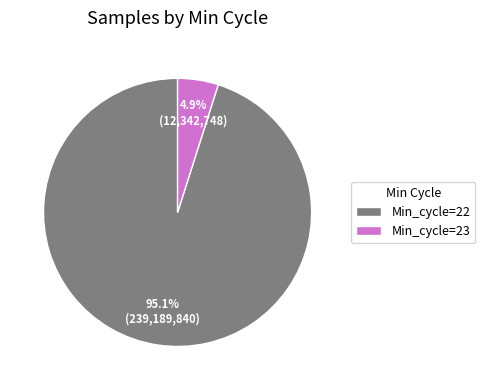

Is there any slice that represents more than half of the pie?

Yes